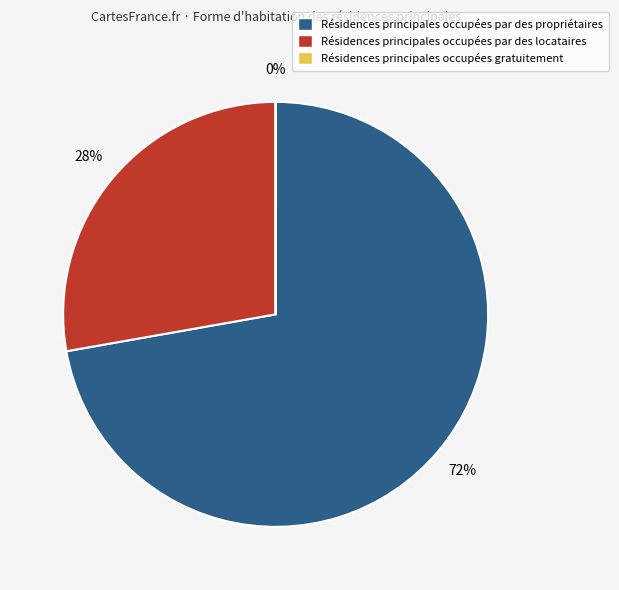

Is there a majority slice in this chart?

Yes